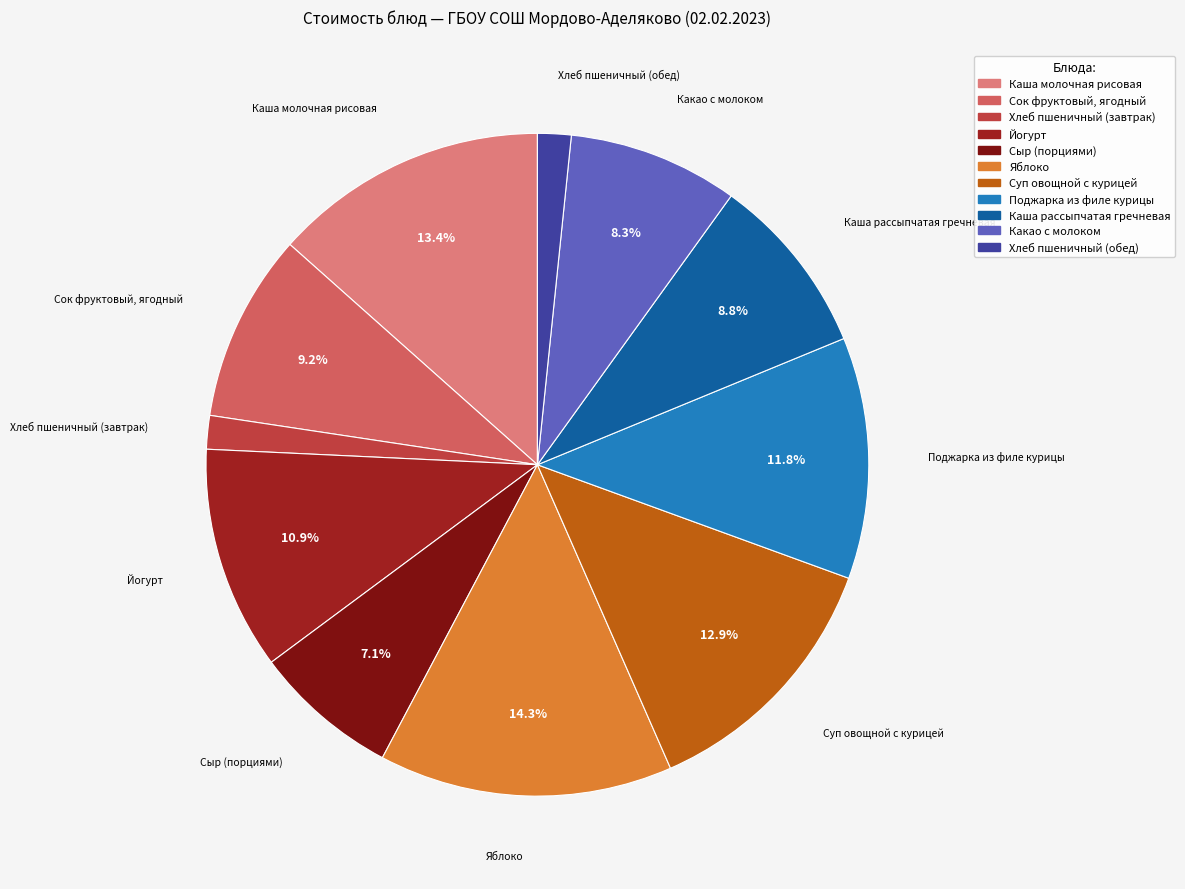

What is the ratio of the value at Какао с молоком to the value at Сок фруктовый, ягодный?

0.9